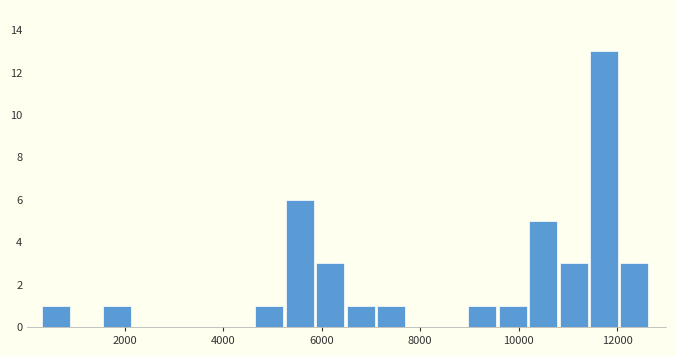

Read against the x-axis, roughly where is the centre of the tallest bar?

11800